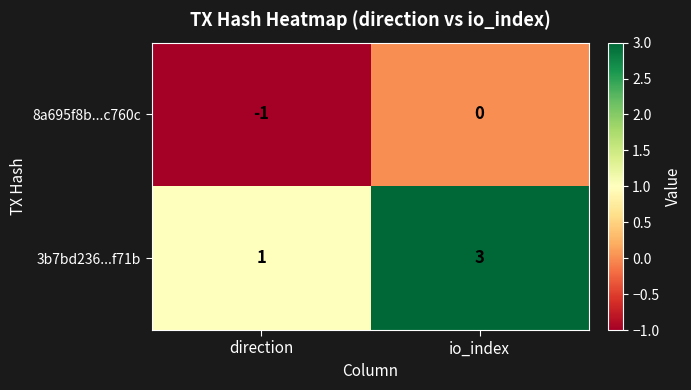

Which series has the largest range (max minus min)?

3b7bd236...f71b